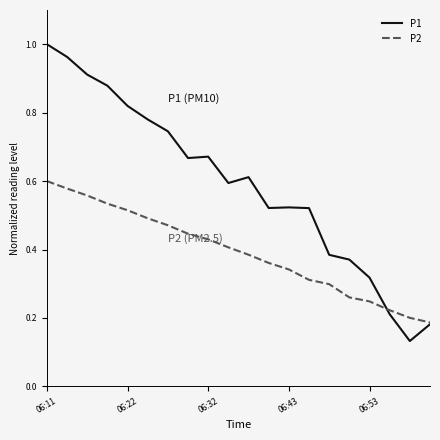

Rank the series by their maximum value, from highest to lowest.

P1, P2